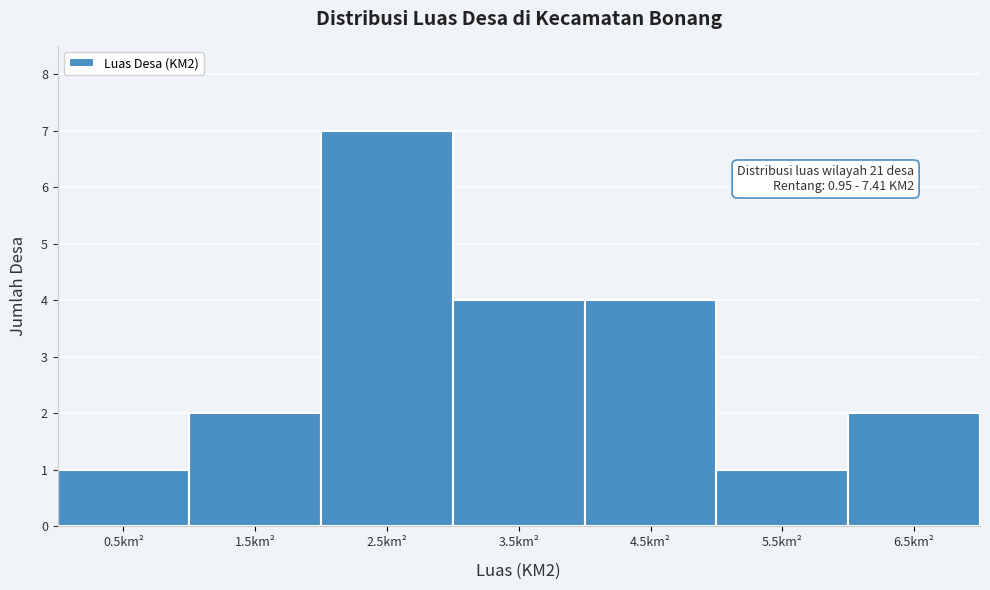

Reading right to left, what are all the values shown in this chart?

6.5km²=2	5.5km²=1	4.5km²=4	3.5km²=4	2.5km²=7	1.5km²=2	0.5km²=1